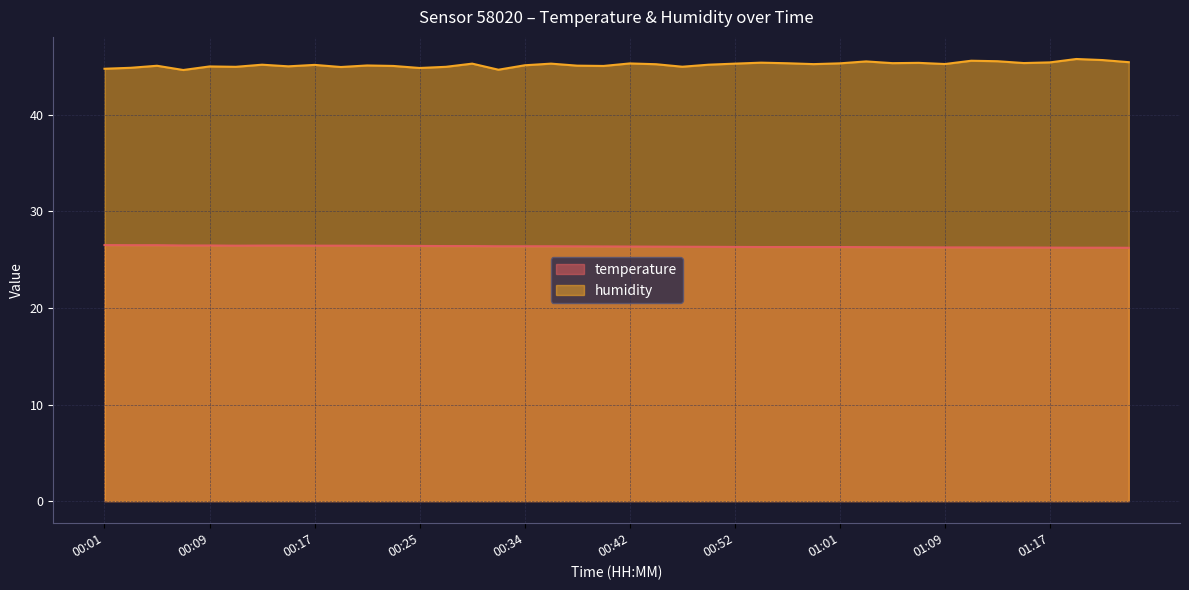

What is the approximate value of humidity at 00:40?

45.1